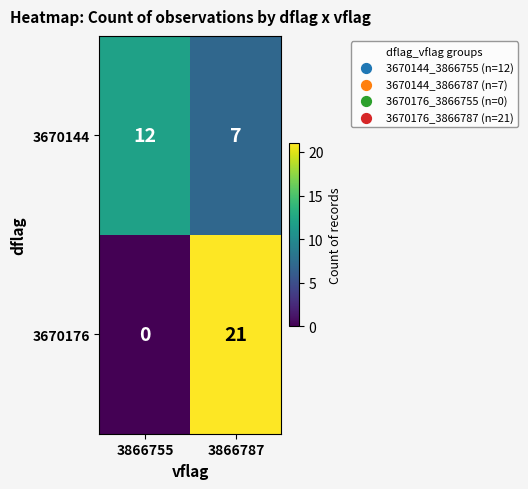

Rank the series by their maximum value, from lowest to highest.

3670144, 3670176